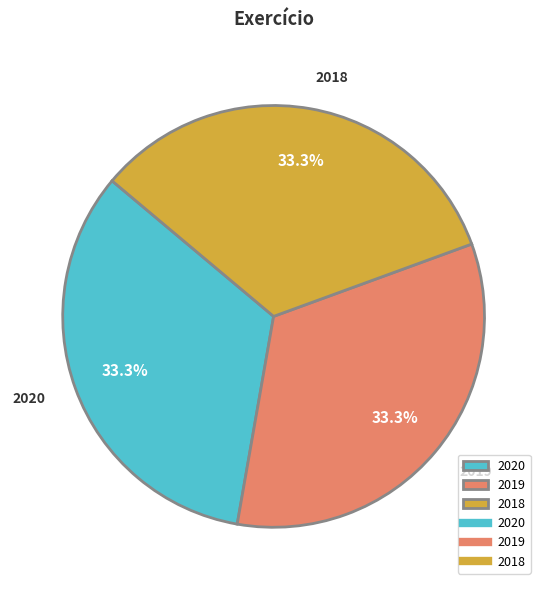

Is the sum of 2018 and 2019 greater than half?

Yes